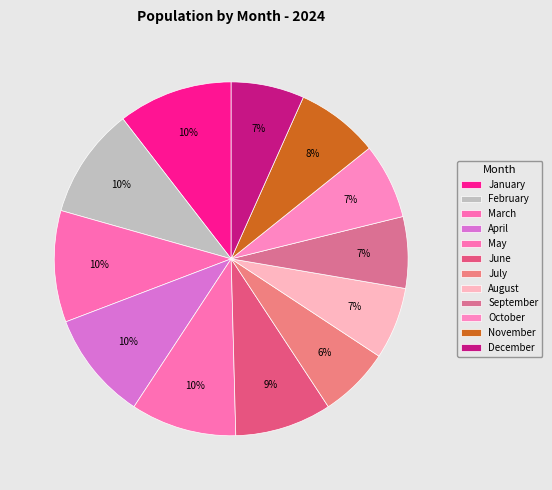

Rank the categories by value from highest to lowest.

January, March, February, April, May, June, November, October, December, August, September, July